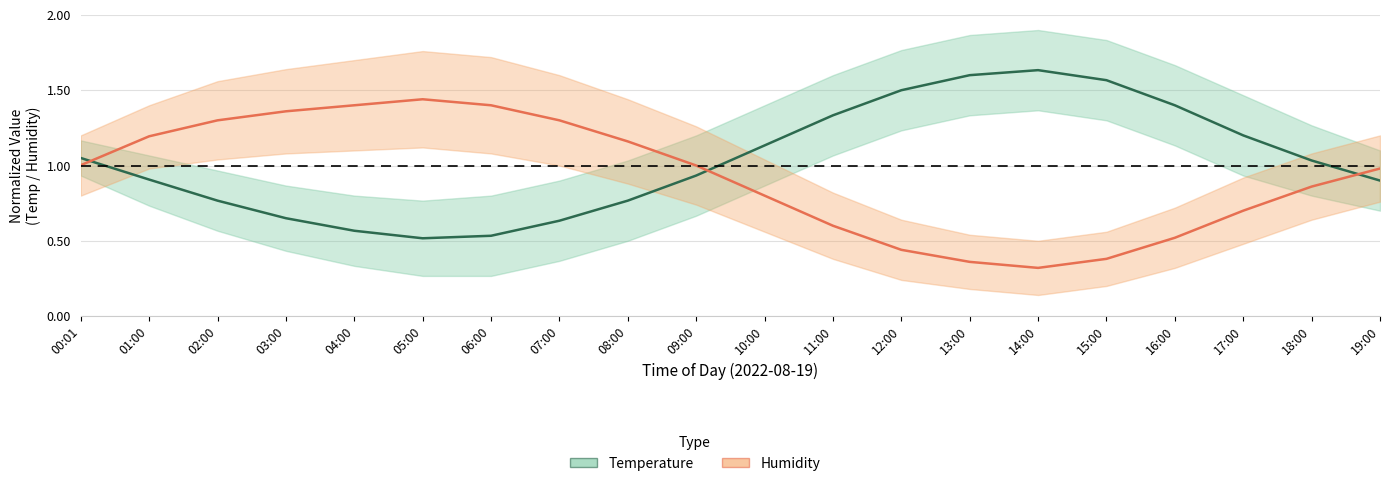

Rank the series by their maximum value, from lowest to highest.

Humidity (normalized), Temperature (normalized)